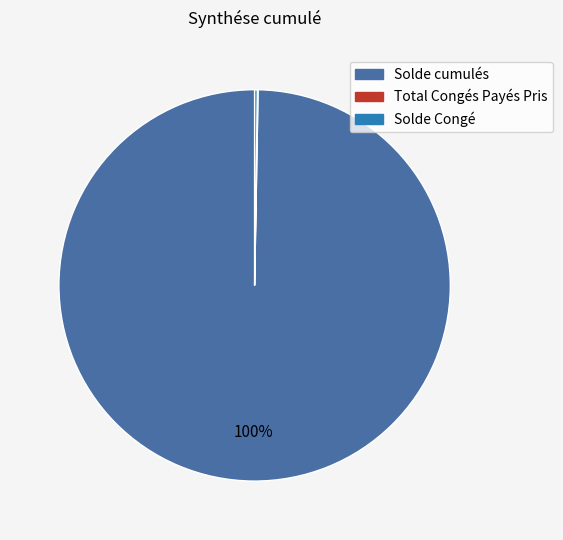

To the nearest percent, what is the average slice percentage?

33%